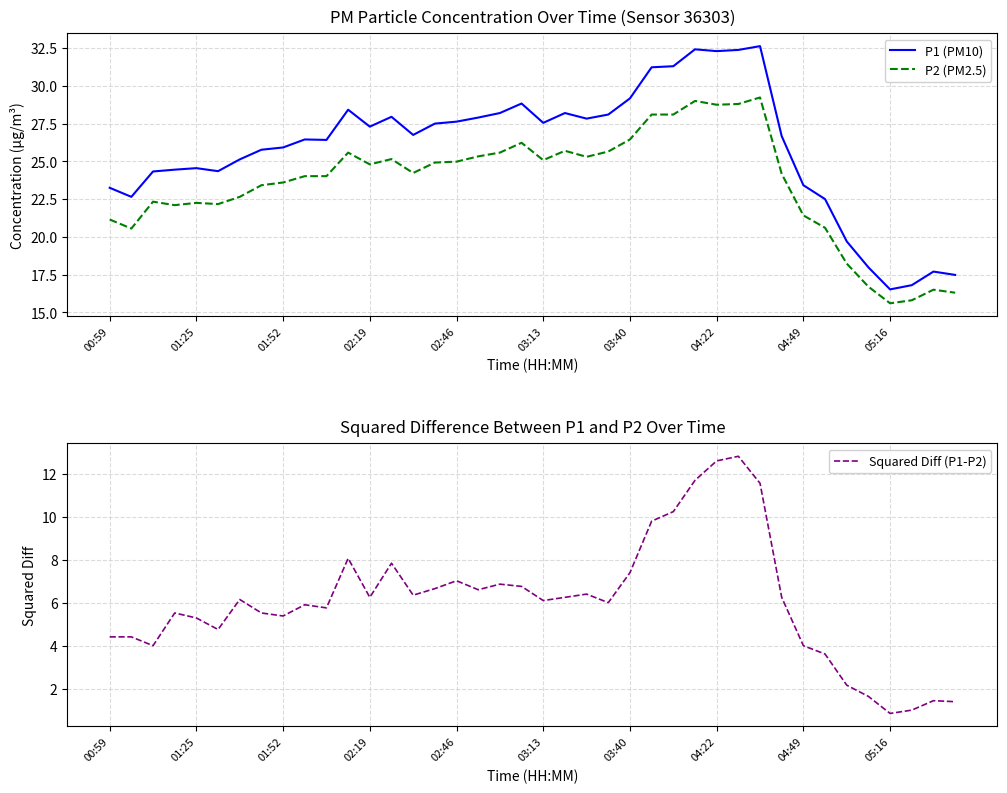

True or false: P2 (PM2.5) and P1 (PM10) intersect in this chart.

False